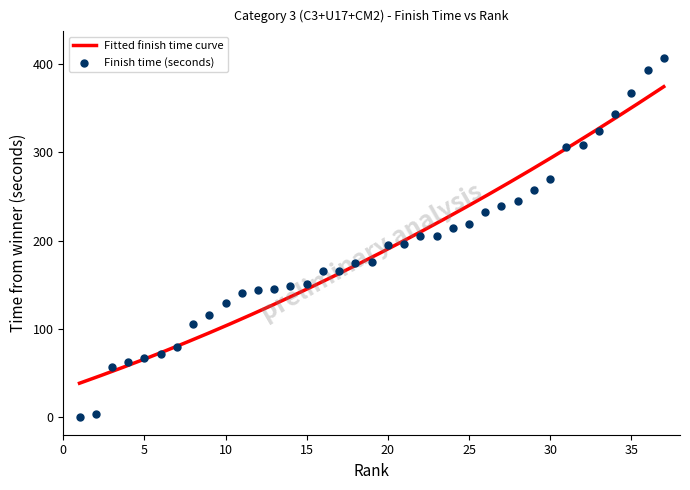

What is the ratio of the value at 12 to the value at 28?

0.6